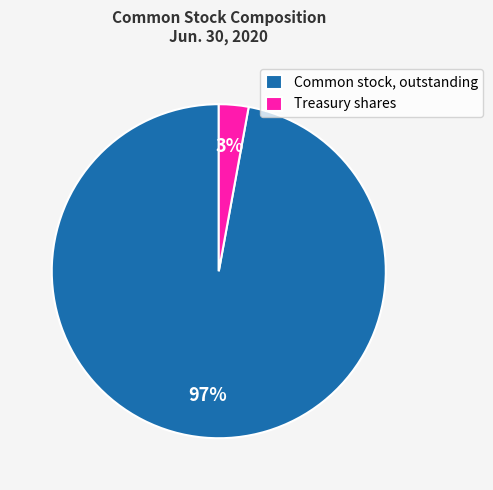

Rank the categories by value from highest to lowest.

Common stock, outstanding, Treasury shares